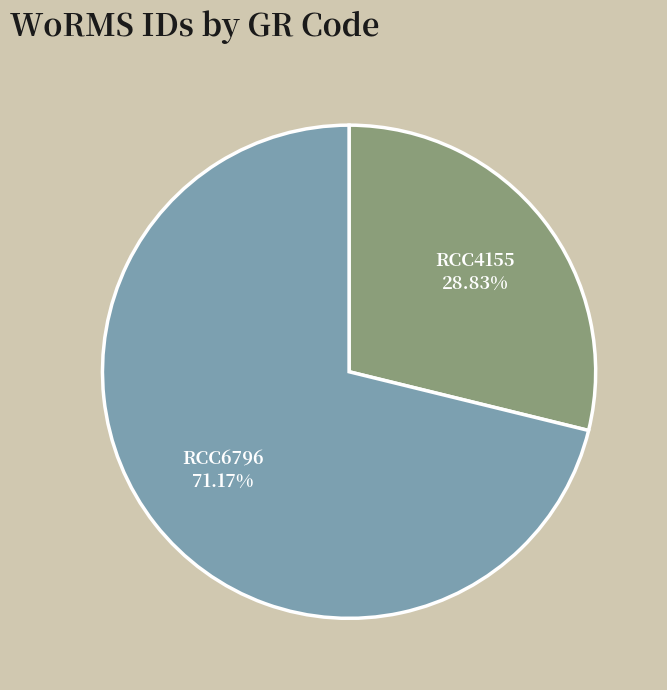

The RCC6796 slice represents 80% of the pie. True or false?

False